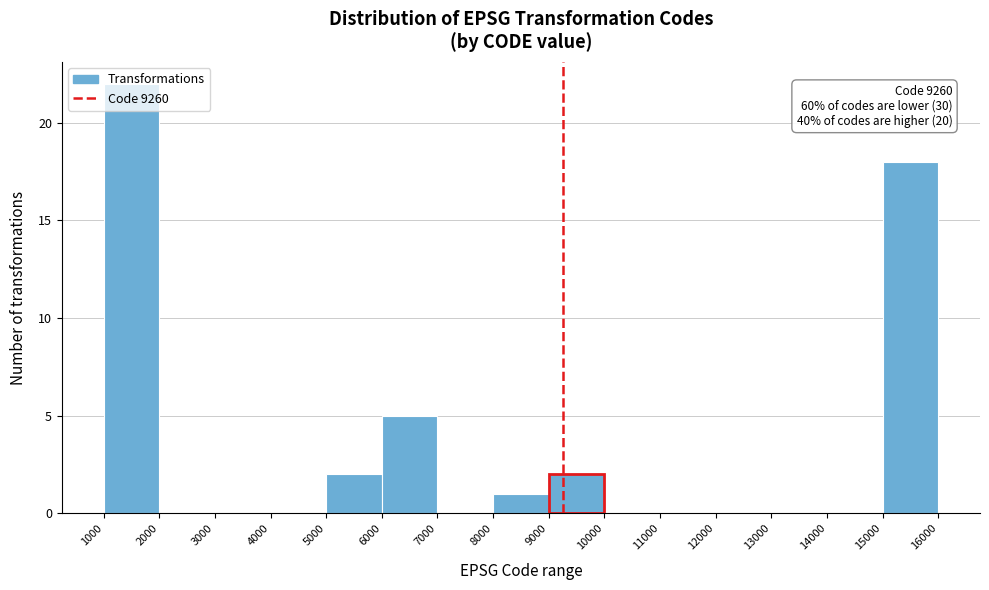

Which range on the x-axis has the tallest bar?

1000 to 2000